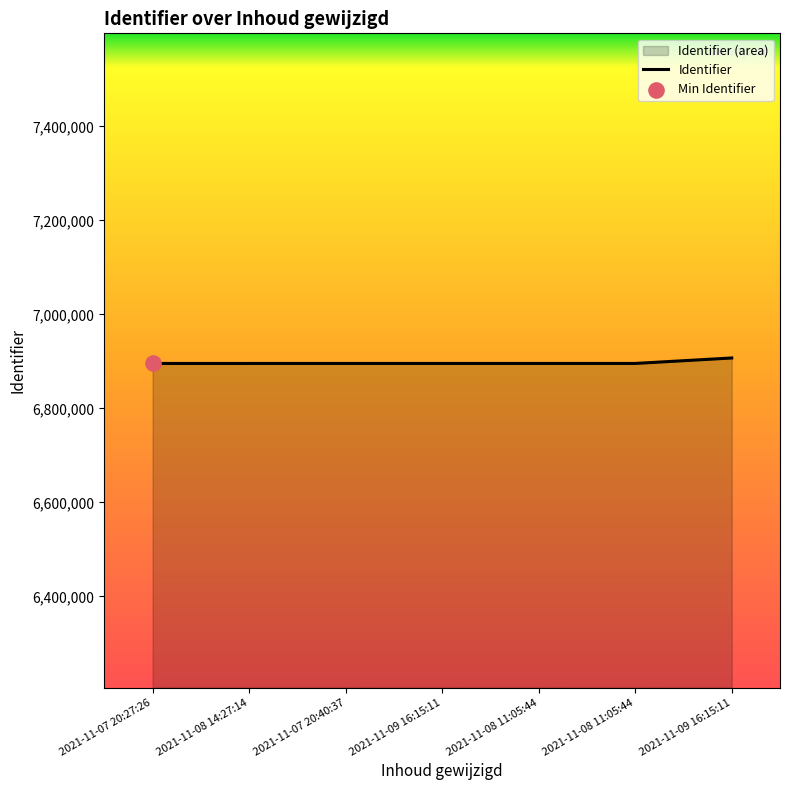

What is the change in value from 2021-11-09 16:15:11 to 2021-11-08 11:05:44?

+1